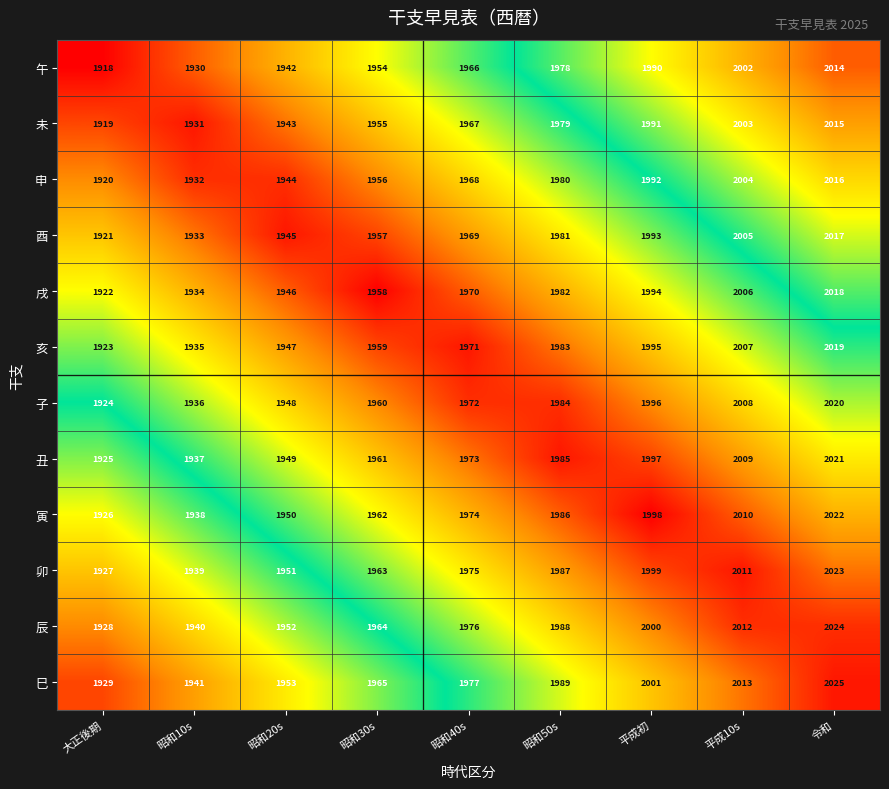

What value does the 酉 series have at 昭和50s, to the nearest 5?

1980